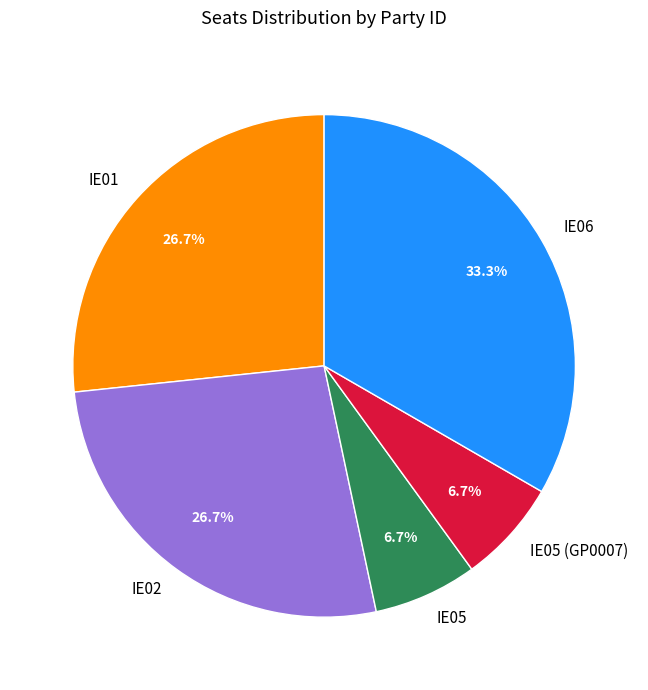

What is the largest slice in the pie chart?

IE06